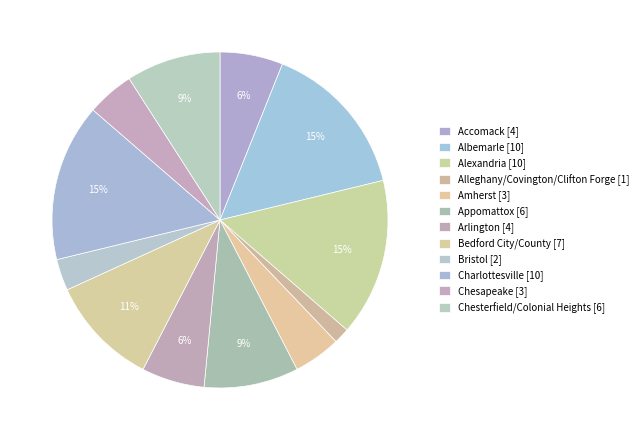

How many segments does this pie chart have?

12